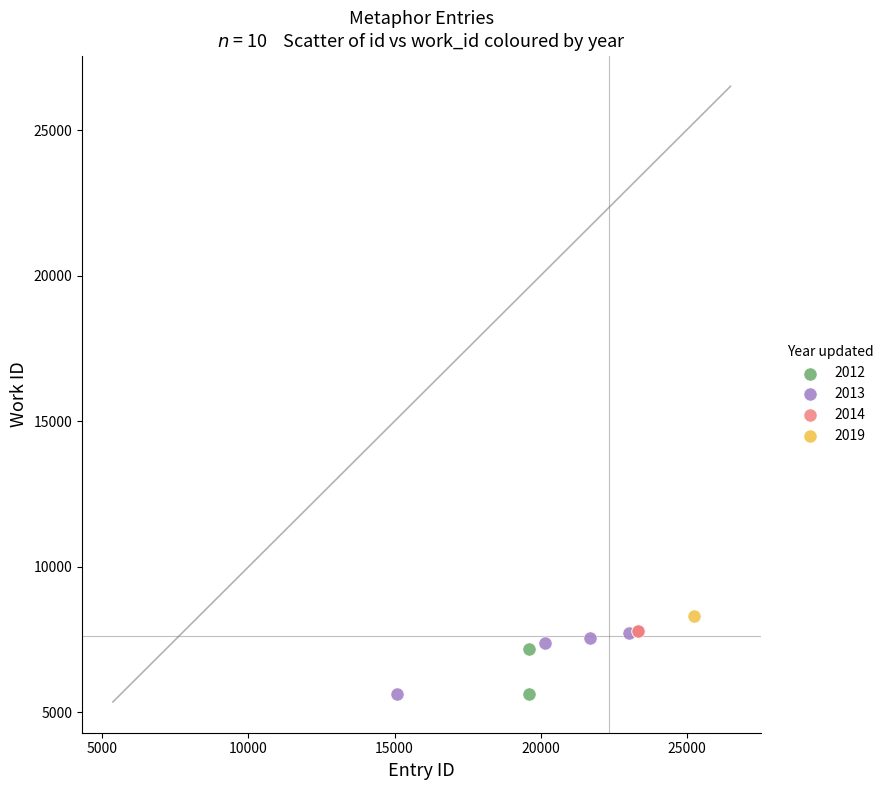

Which series contains the highest Y value?

2019